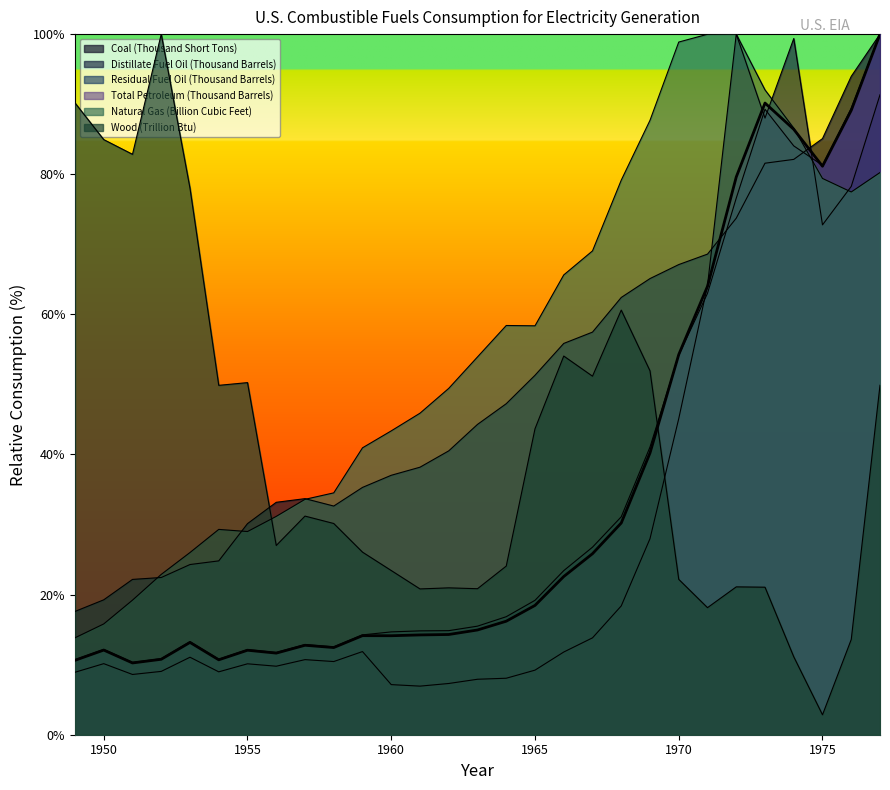

What is the approximate value of Coal (Thousand Short Tons) at 1975?

85.1